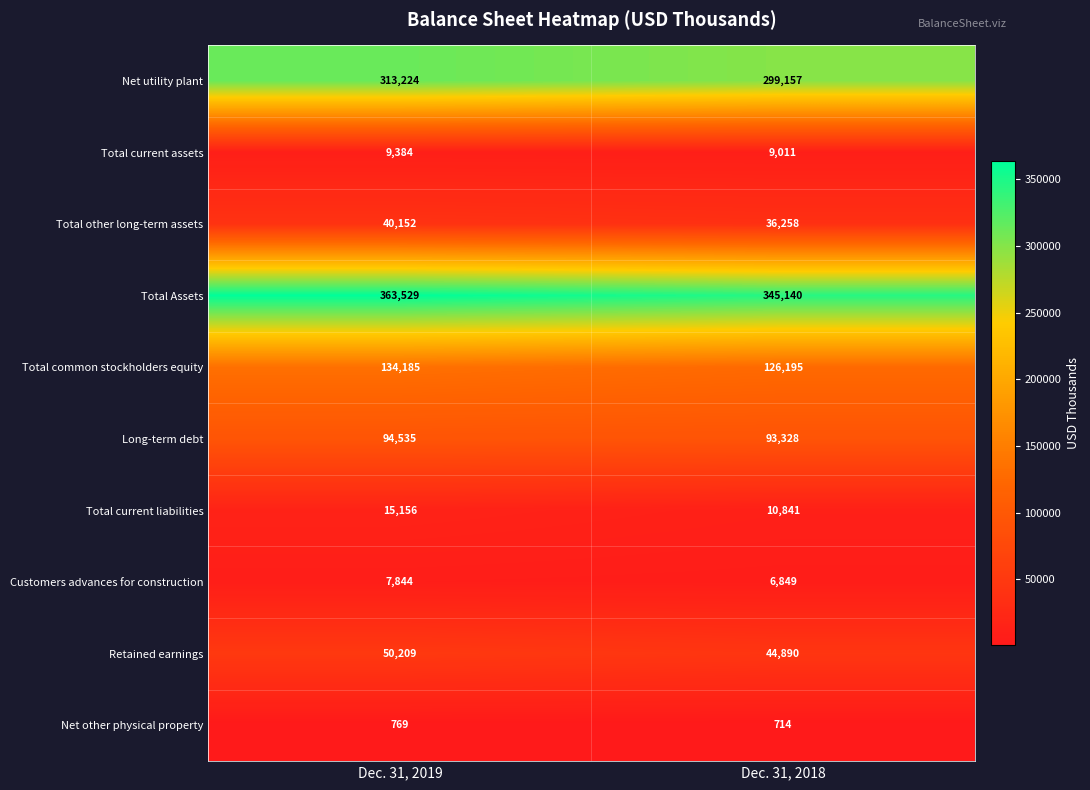

Between Dec. 31, 2019 and Dec. 31, 2018, which series saw the biggest shift?

Total Assets